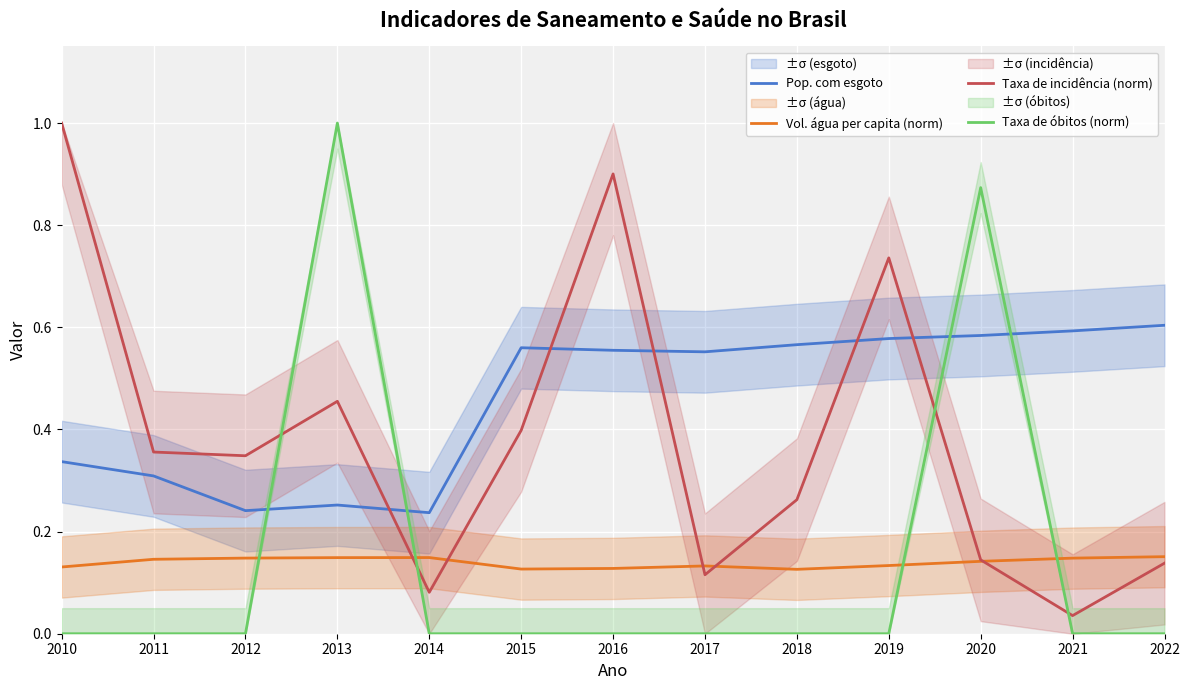

Between which two adjacent categories do Pop. com esgoto and Taxa de óbitos (norm) first intersect?

2012 and 2013